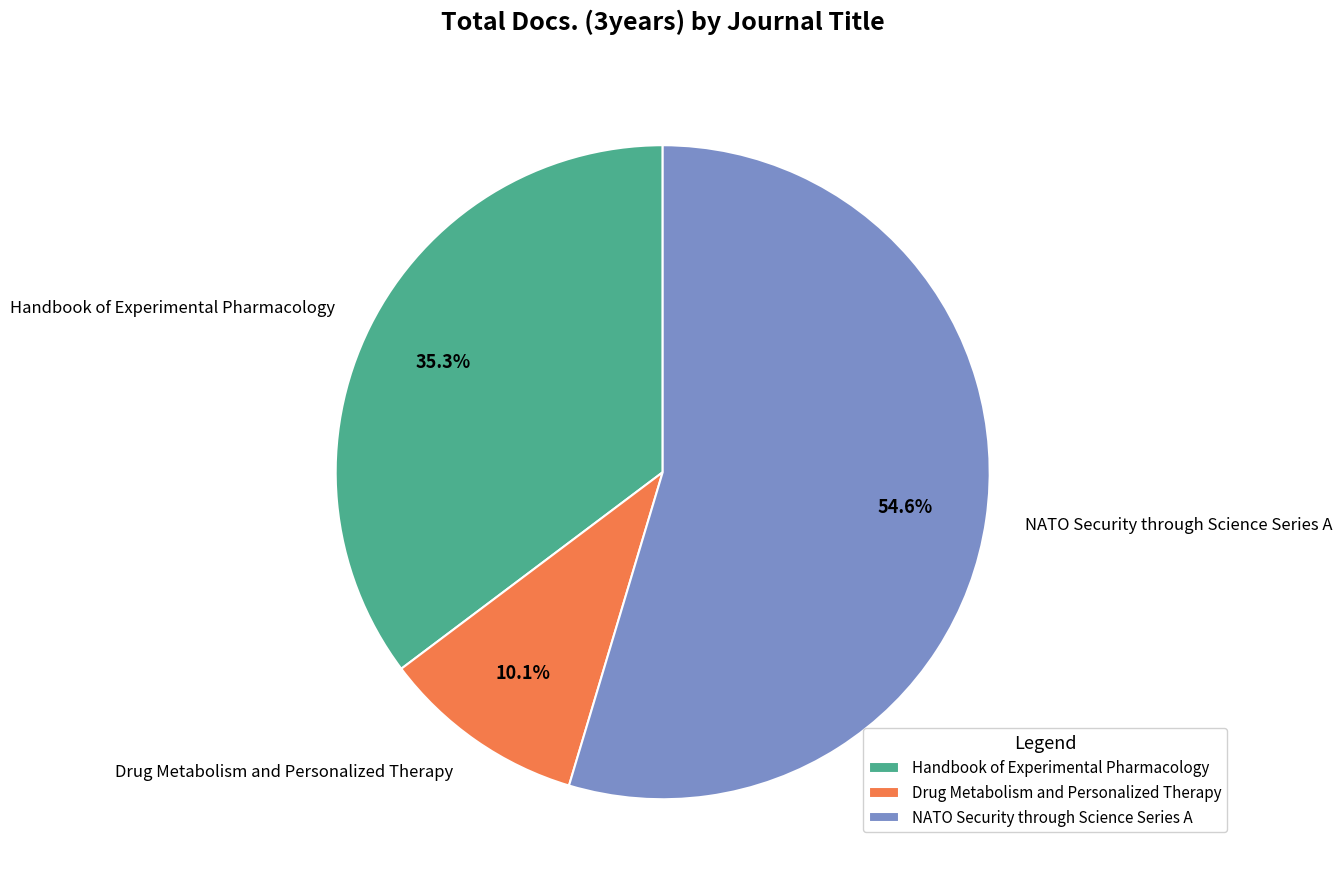

Approximately how many times larger is the value at Handbook of Experimental Pharmacology compared to Drug Metabolism and Personalized Therapy?

3.5